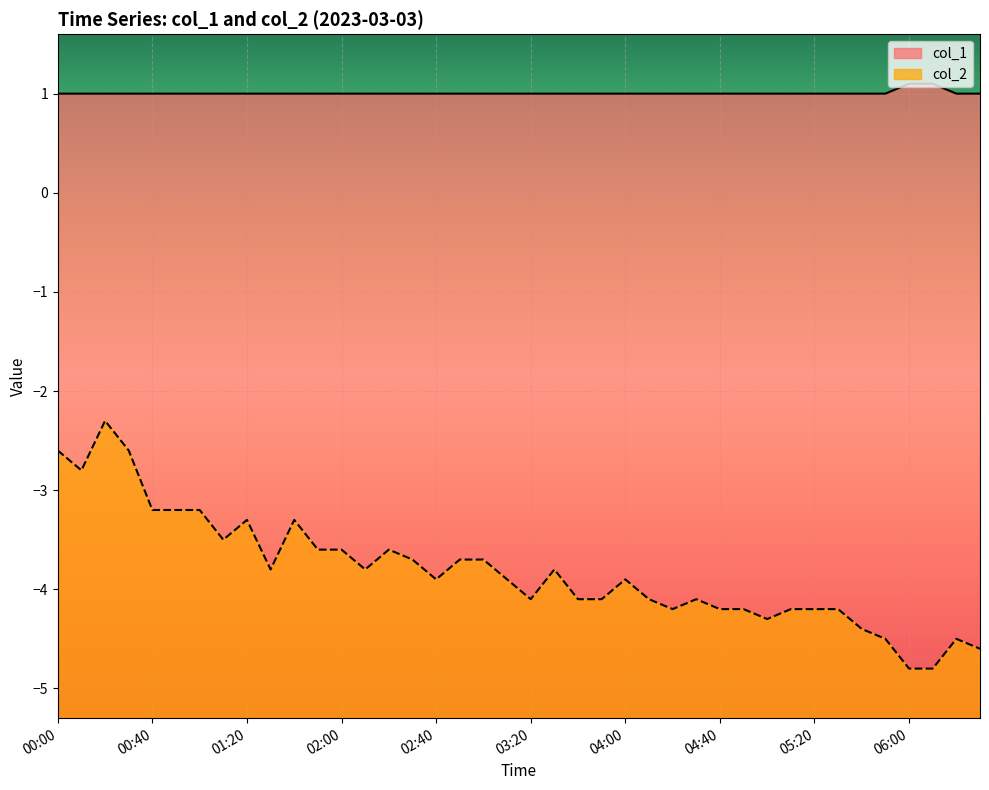

What is the difference between the col_2 values at 04:40 and 02:00?

0.6